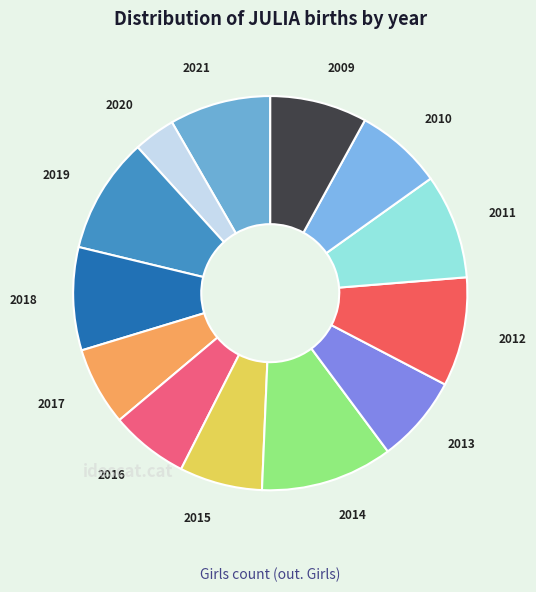

How many slices are in this pie chart?

13